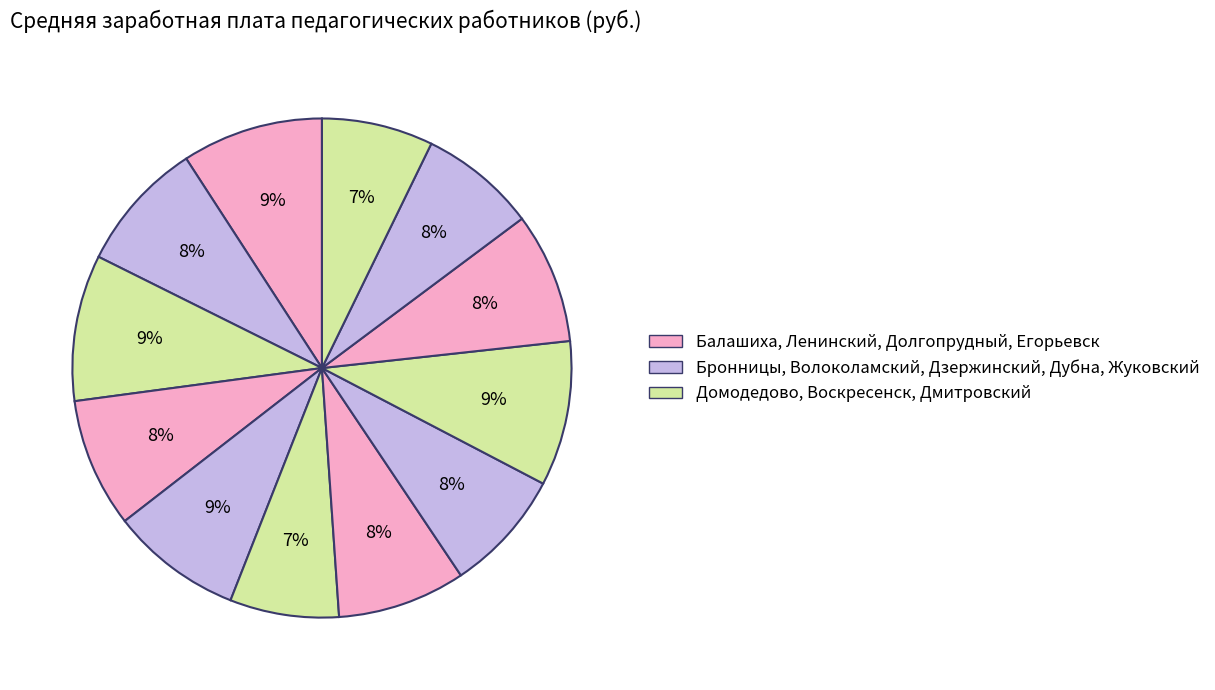

How many segments does this pie chart have?

12